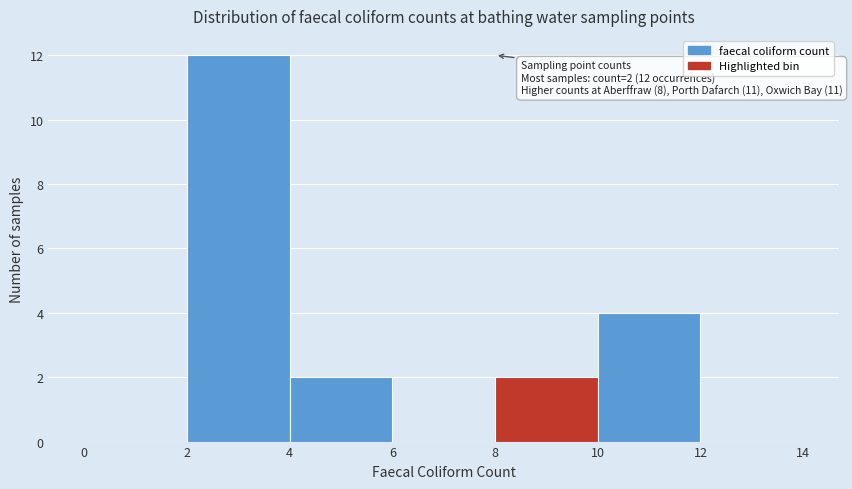

Which range on the x-axis has the tallest bar?

2 to 4